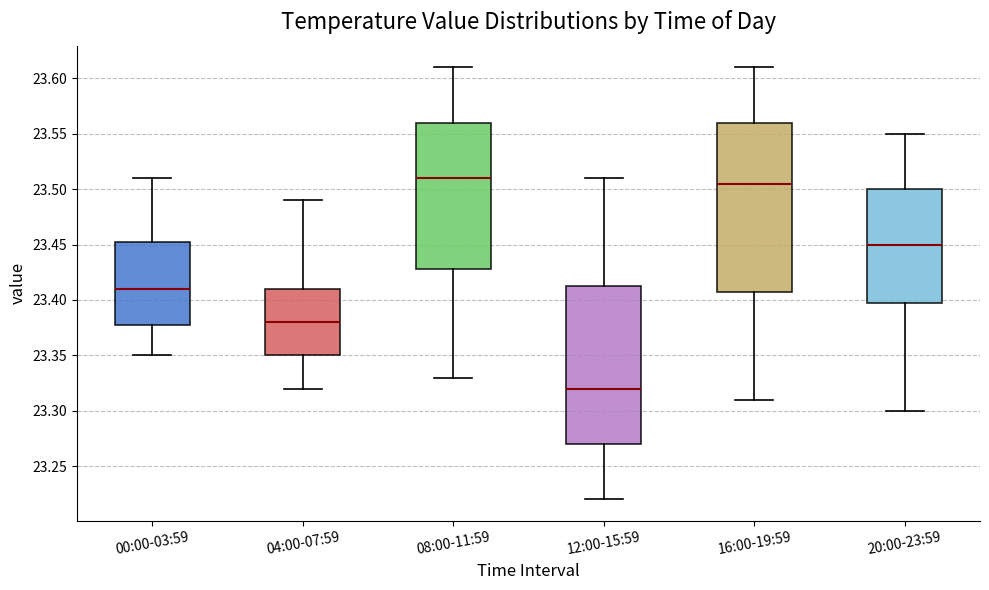

Reading left to right, read every box against the y-axis: the position of its median line, the range the box covers, and the ends of its whiskers. The values are not printed on the chart, so give them approximately, as read against the axis.

00:00-03:59: median 23.410, box 23.380 to 23.455, whiskers 23.350 to 23.510
04:00-07:59: median 23.380, box 23.350 to 23.410, whiskers 23.320 to 23.490
08:00-11:59: median 23.510, box 23.430 to 23.560, whiskers 23.330 to 23.610
12:00-15:59: median 23.320, box 23.270 to 23.415, whiskers 23.220 to 23.510
16:00-19:59: median 23.505, box 23.410 to 23.560, whiskers 23.310 to 23.610
20:00-23:59: median 23.450, box 23.400 to 23.500, whiskers 23.300 to 23.550